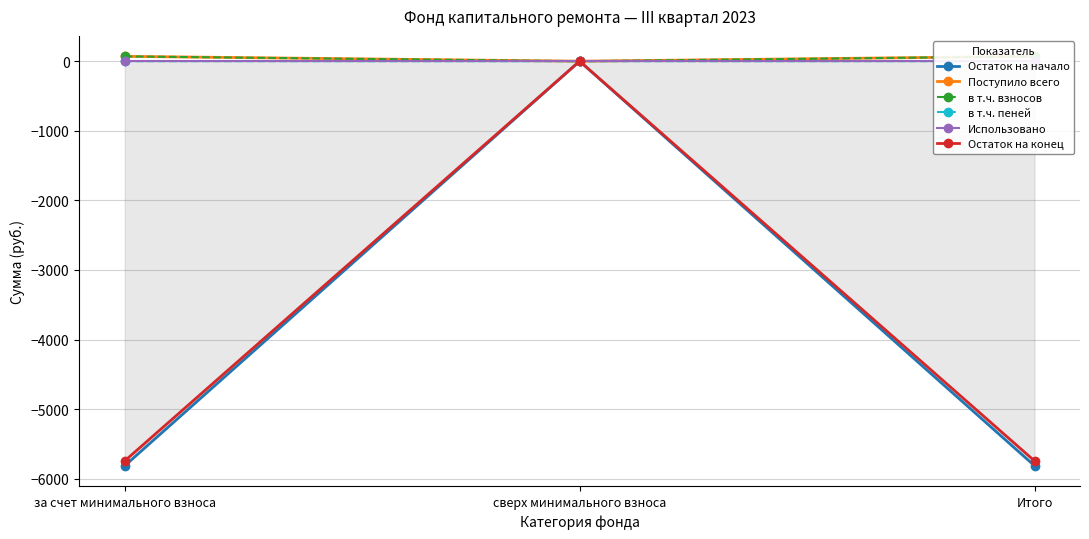

What is the label of the 2nd point from the right?

сверх минимального взноса